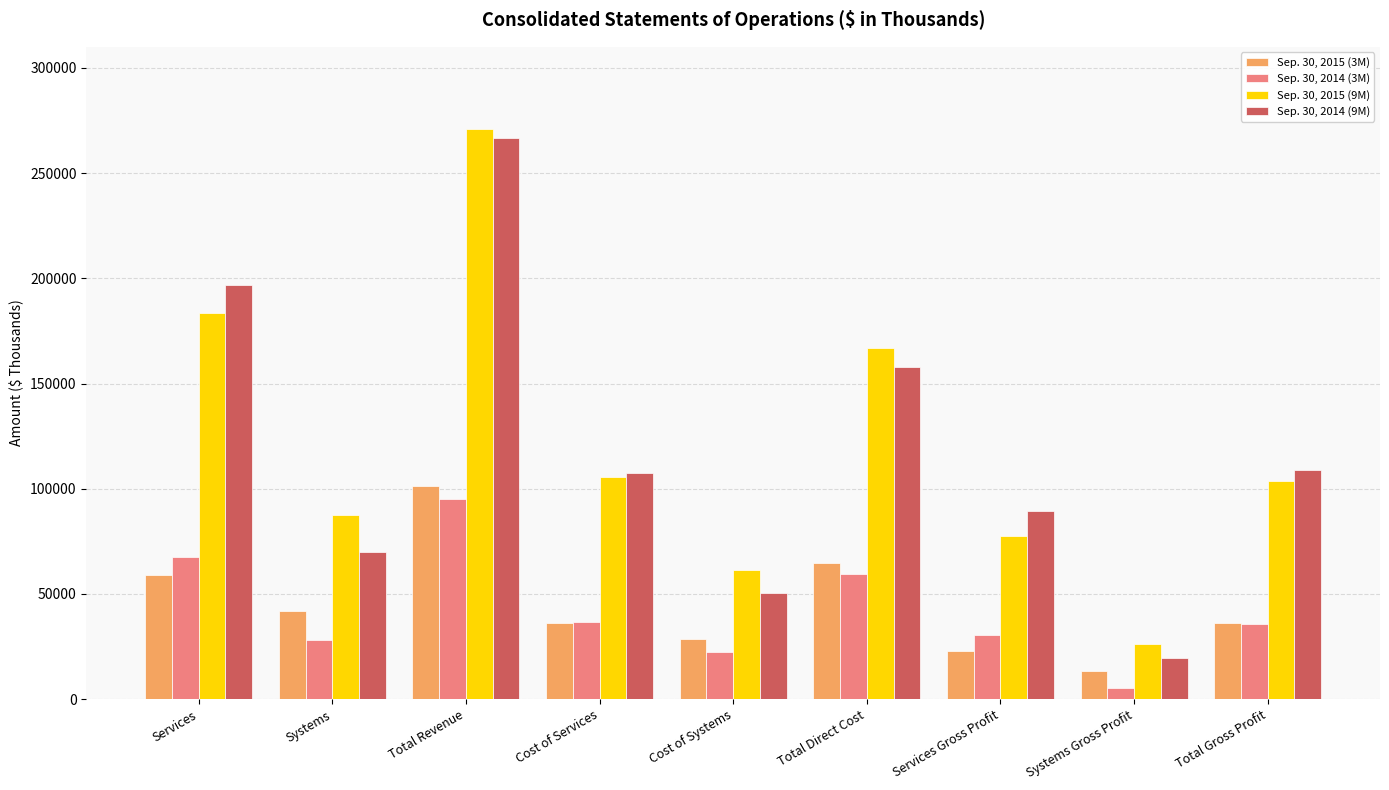

What is the difference between the maximum and minimum values in the Sep. 30, 2015 (3M) series?

87813